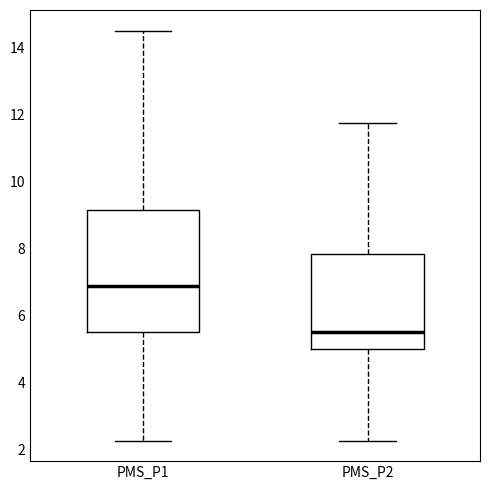

Where is the upper edge of the box for PMS_P2 on the y-axis? The values are not printed on the chart, so give them approximately, as read against the axis.

7.8